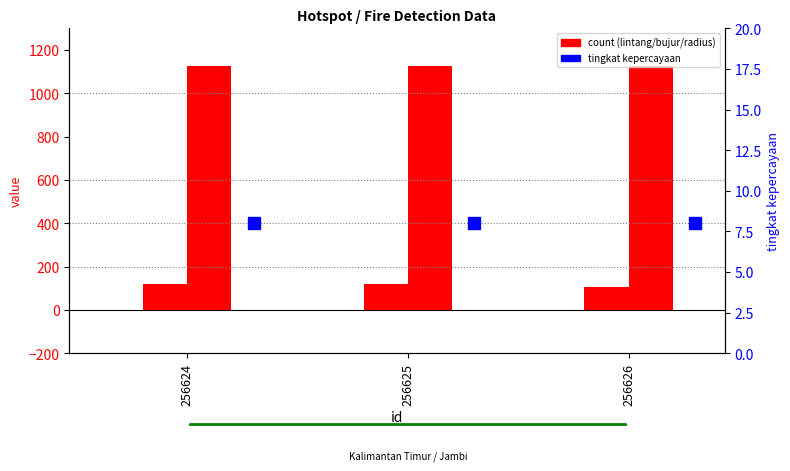

How many series are shown in this chart?

4